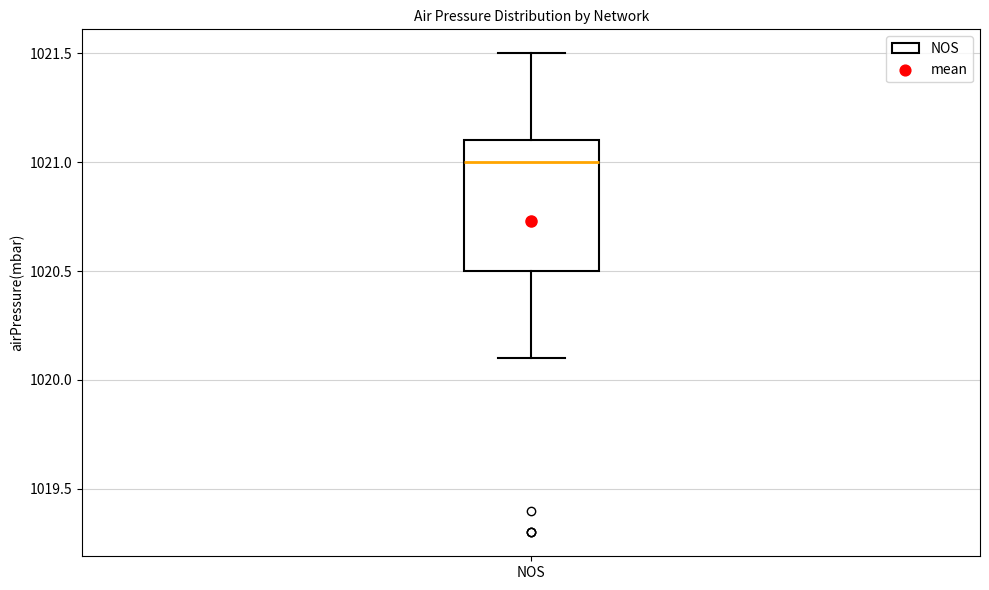

Read this box plot against the y-axis: the position of the median line, the range covered by the box, and the ends of both whiskers. The values are not printed on the chart, so give them approximately, as read against the axis.

median 1021.0, box 1020.5 to 1021.1, whiskers 1020.1 to 1021.5